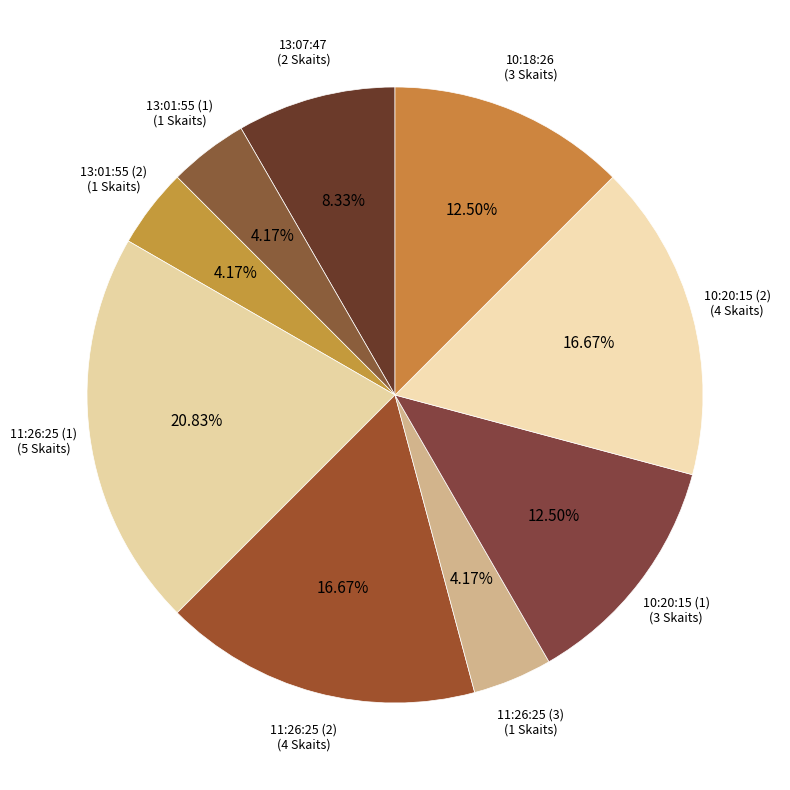

To the nearest percent, what is the difference between the largest and smallest slice percentages?

17%